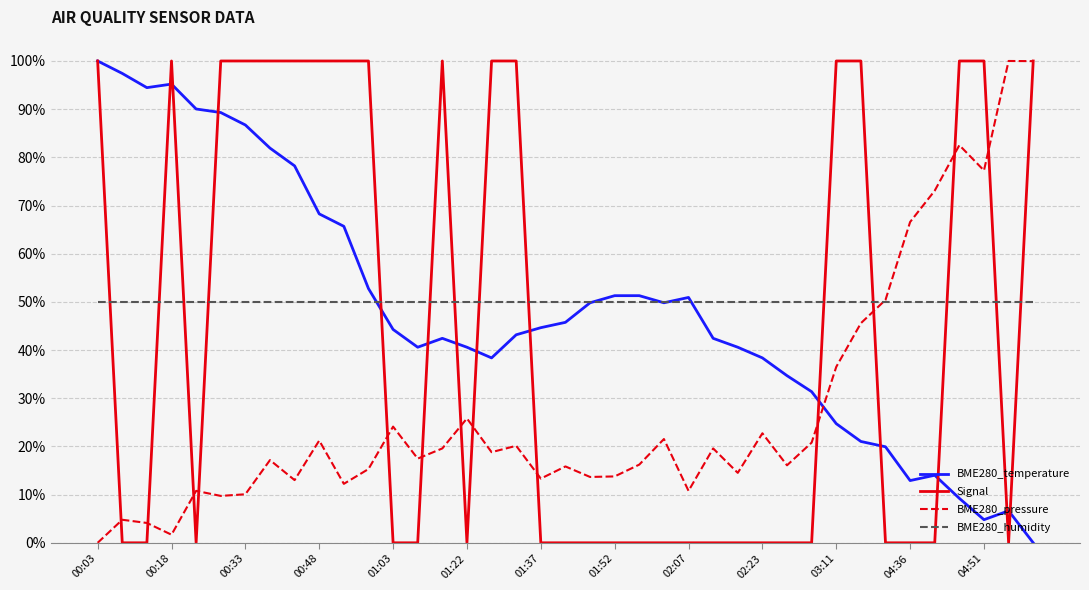

What is the maximum value shown in the chart?

100.0